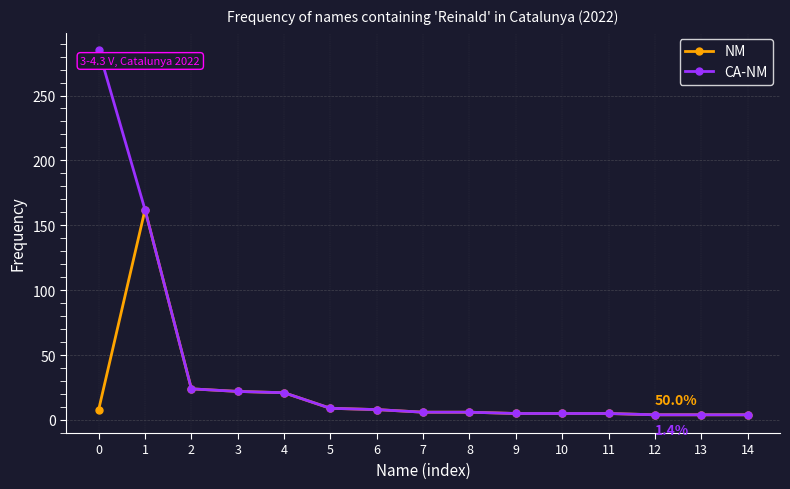

Which series has the largest range (max minus min)?

CA-NM